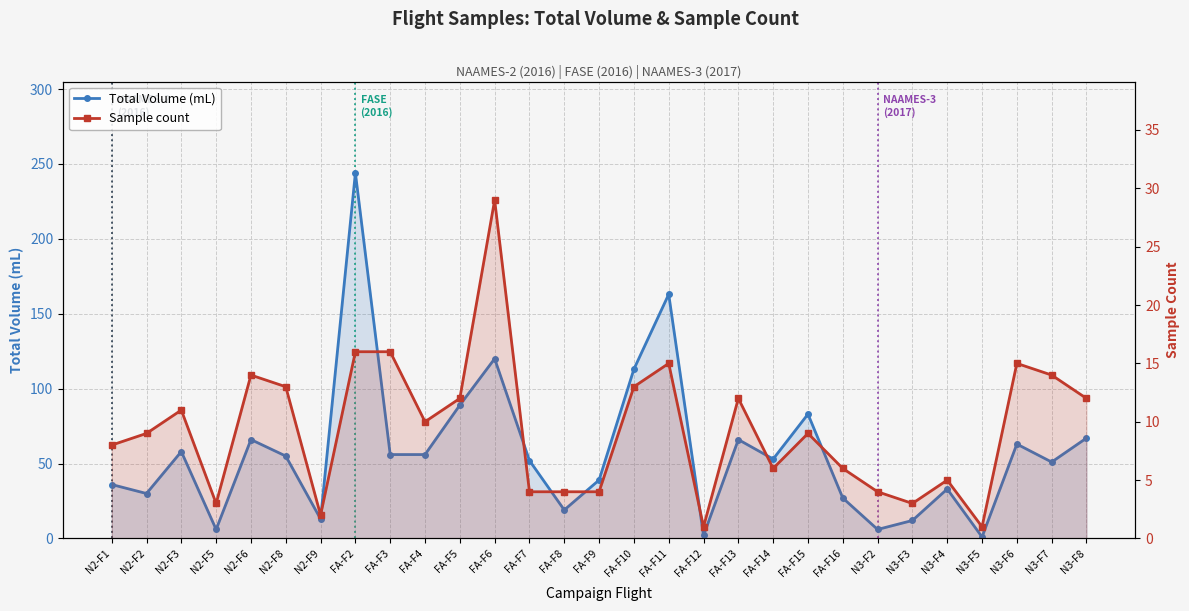

How many lines are shown in the chart?

2